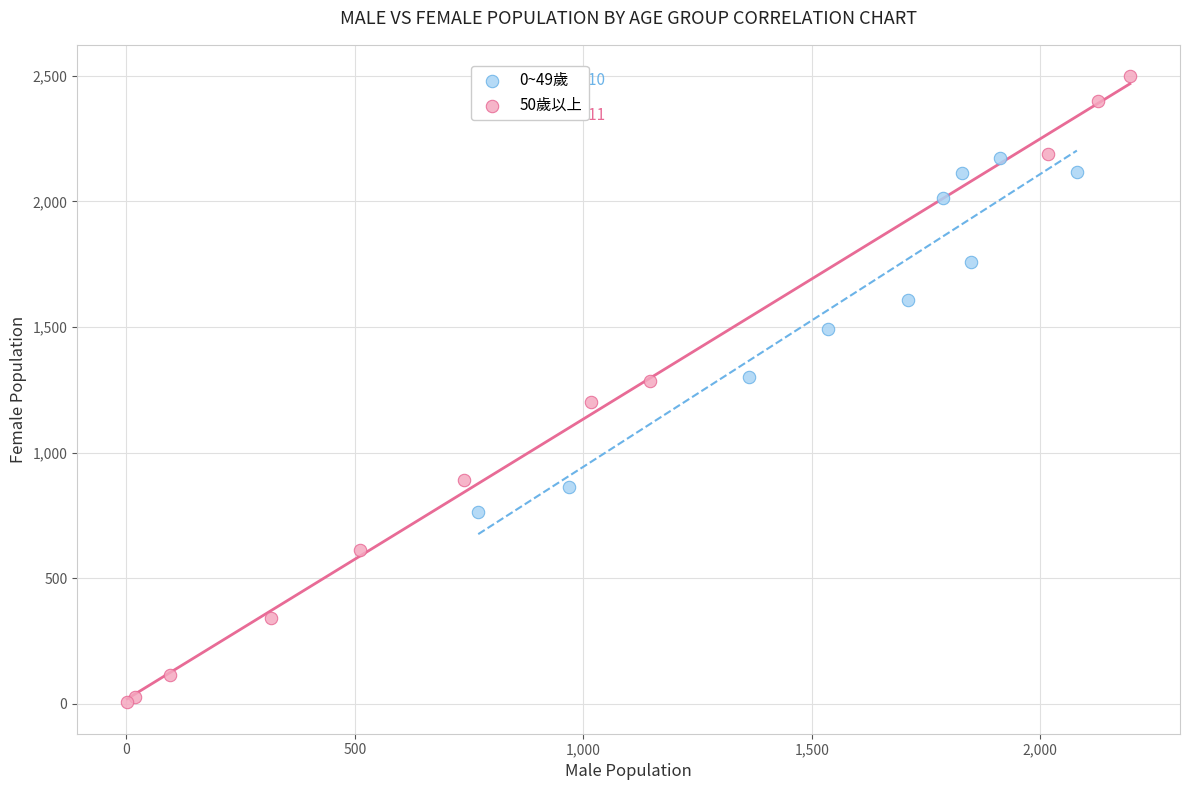

Which series contains the lowest Y value?

50歲以上